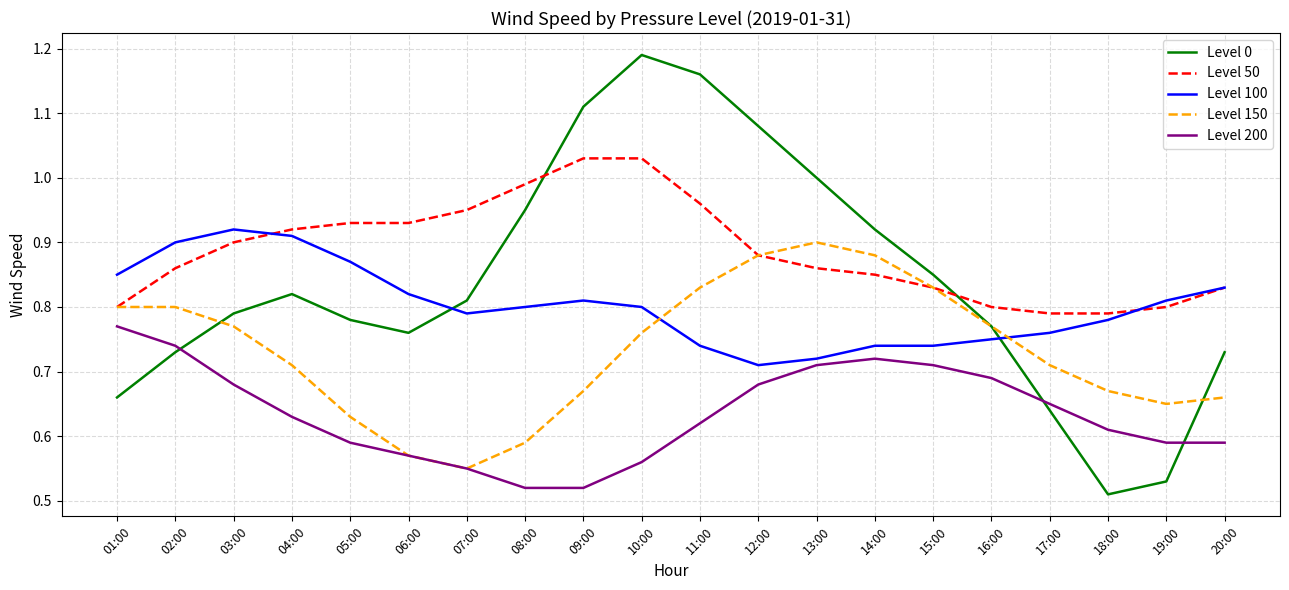

Which series has the widest spread of values?

Level 0